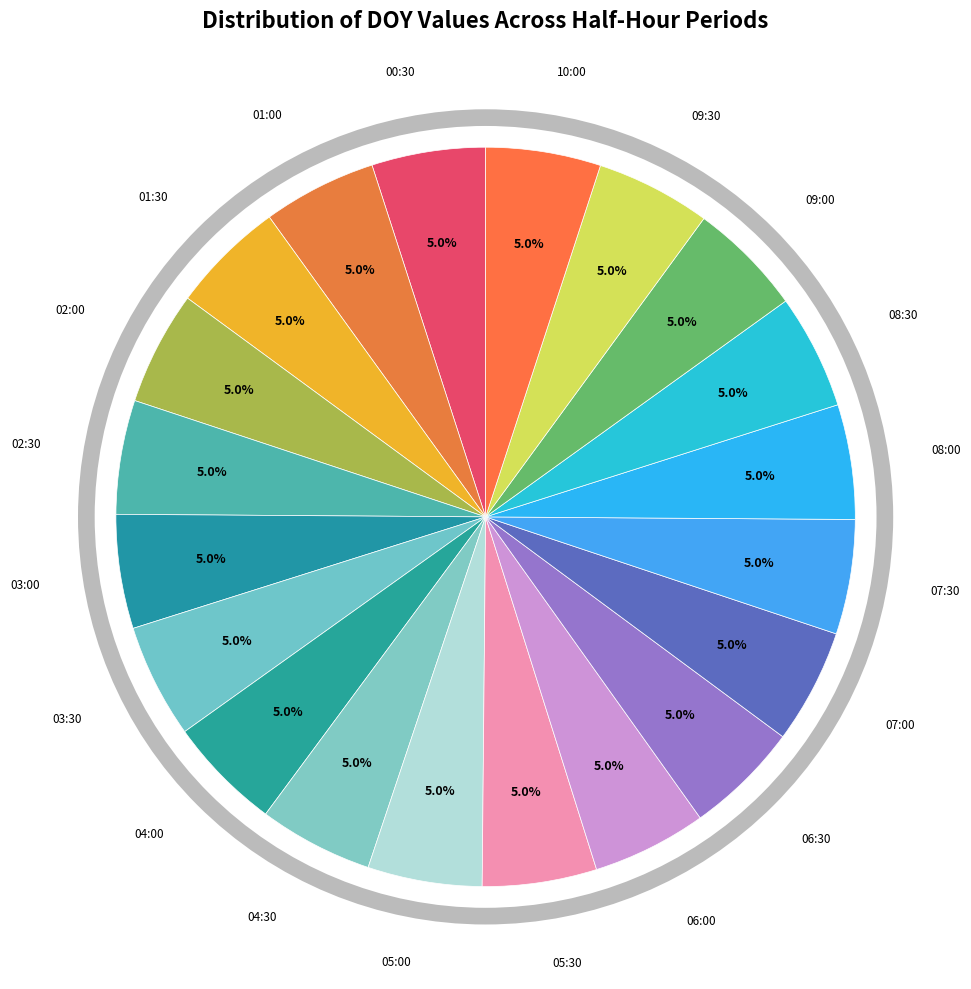

Count the number of slices in the pie.

20